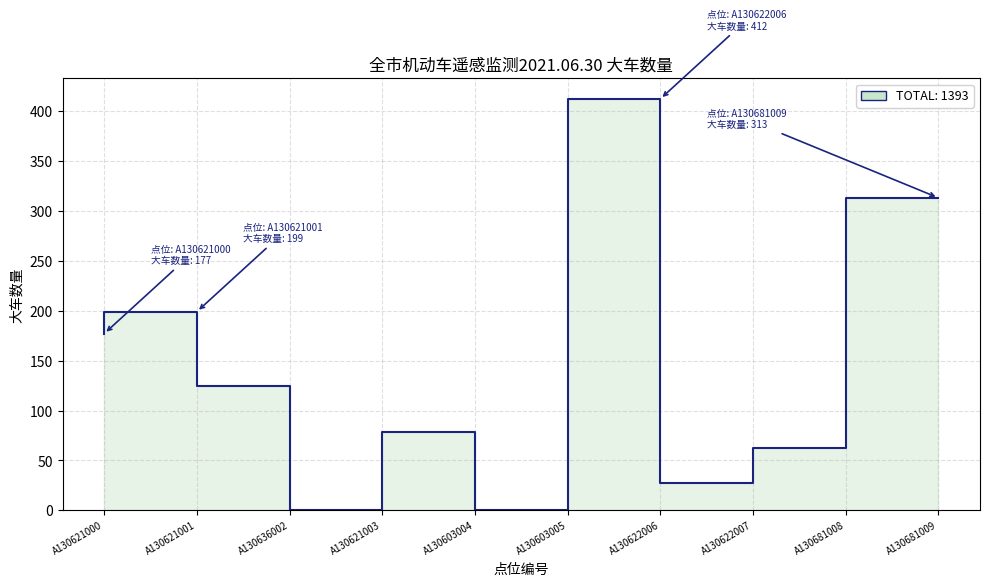

How many distinct data groups are displayed?

1